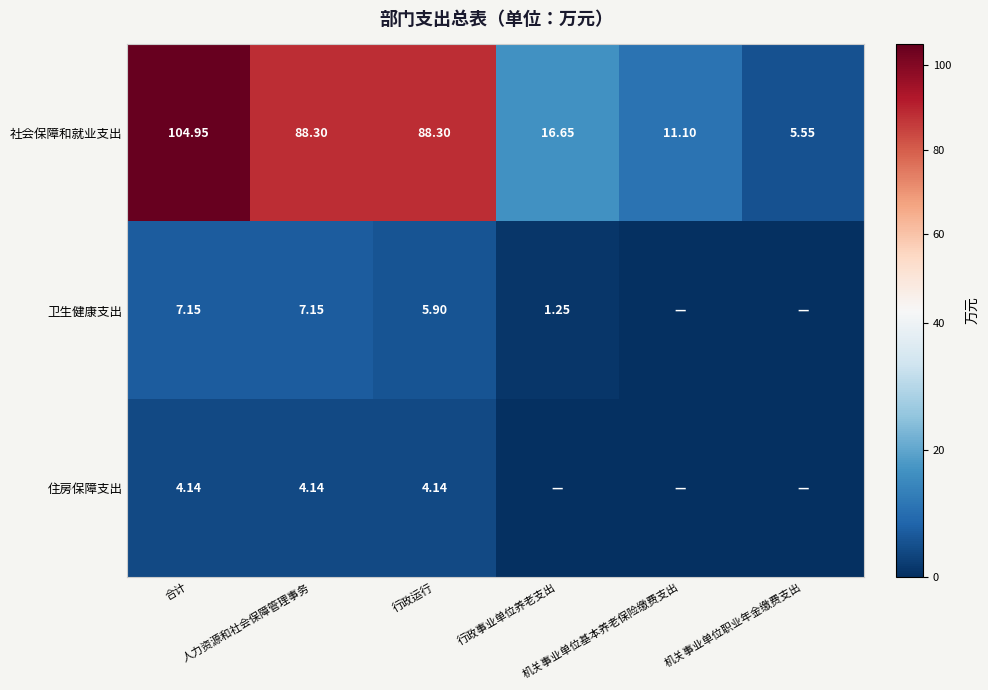

At which label does 社会保障和就业支出 reach its peak?

合计